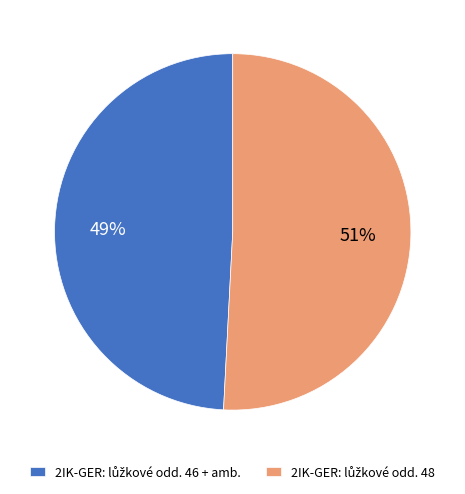

Is there a majority slice in this chart?

Yes